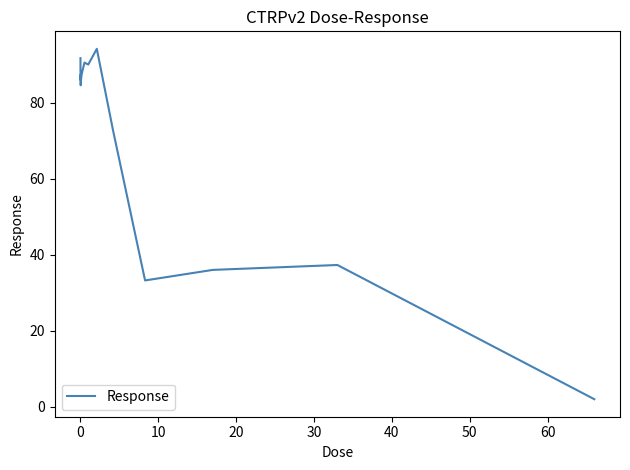

What is the maximum value shown in the chart?

94.2